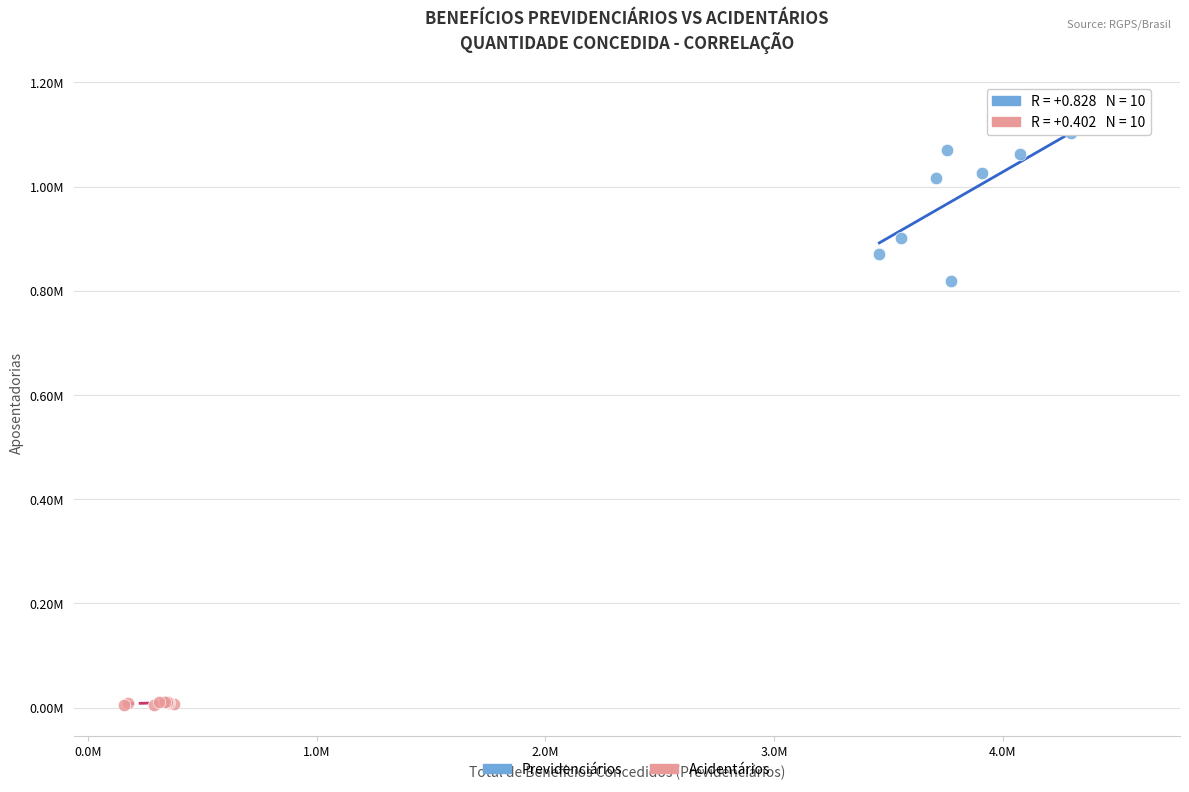

Which series contains the highest Y value?

Previdenciários